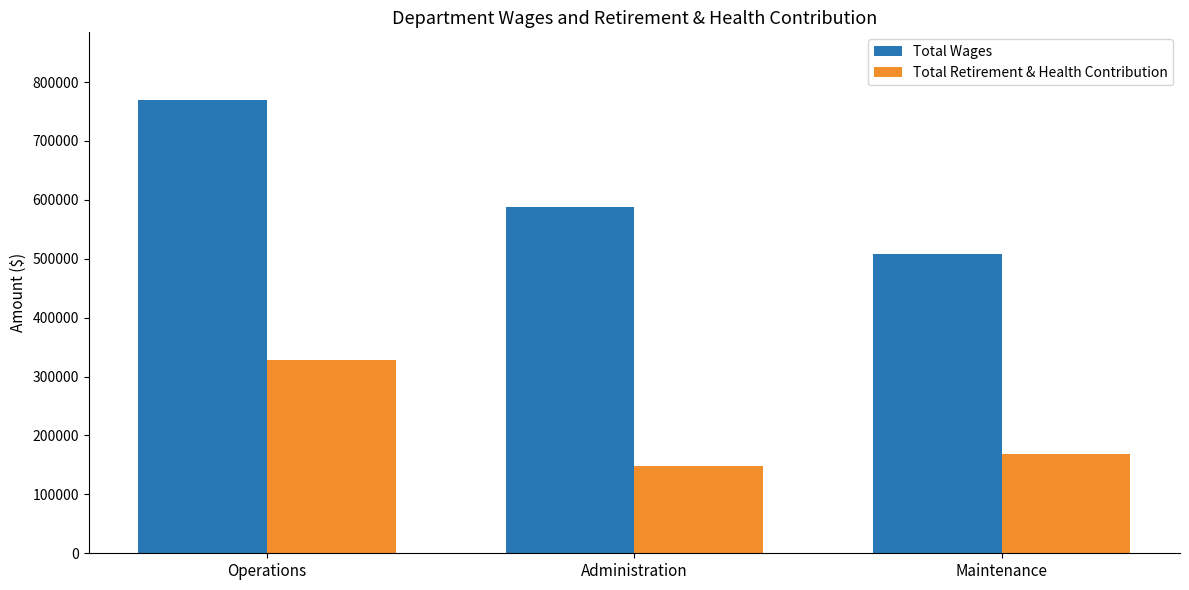

What is the average value of the Total Wages series?

621639